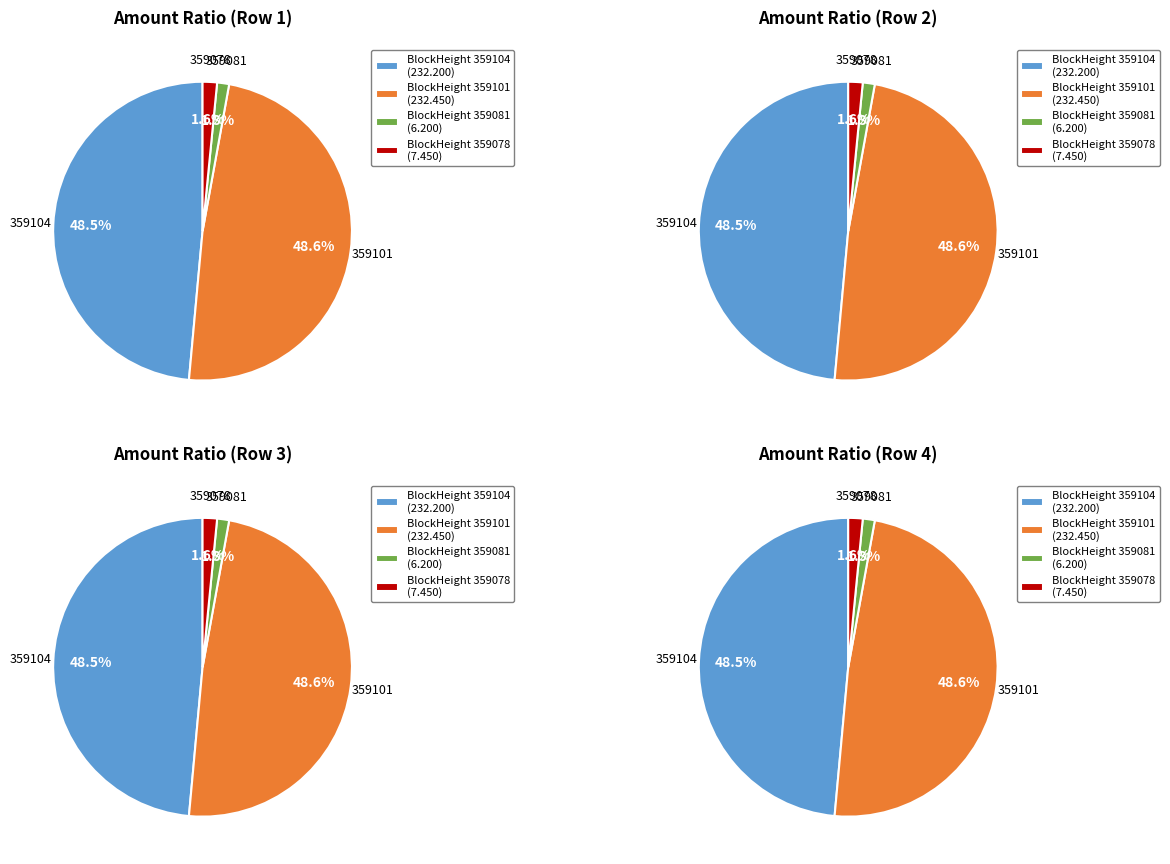

To the nearest percent, what portion does 359078 represent?

2%